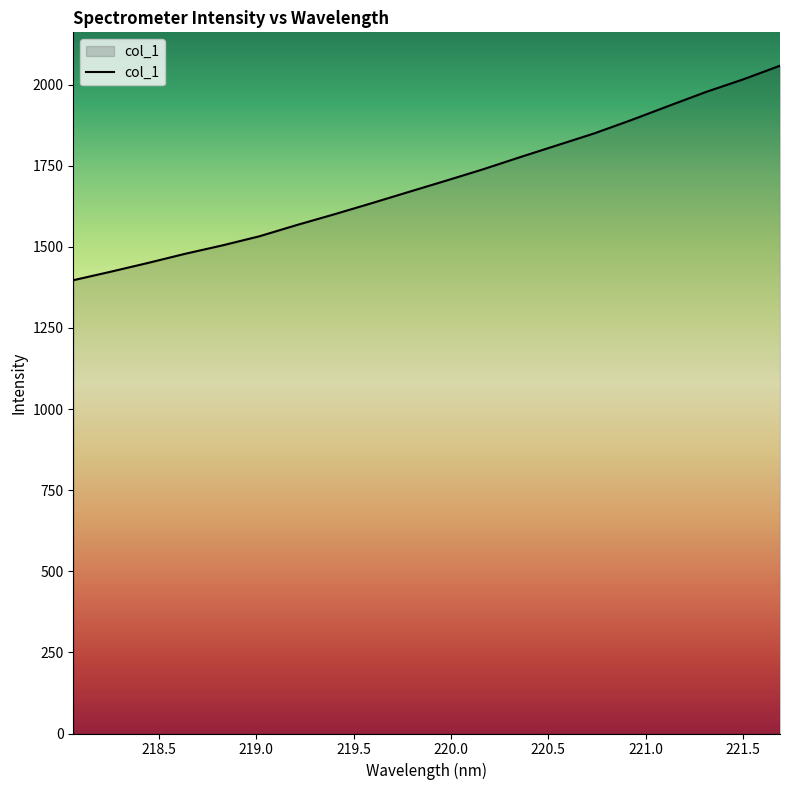

What is the difference between the maximum and minimum values?

661.0